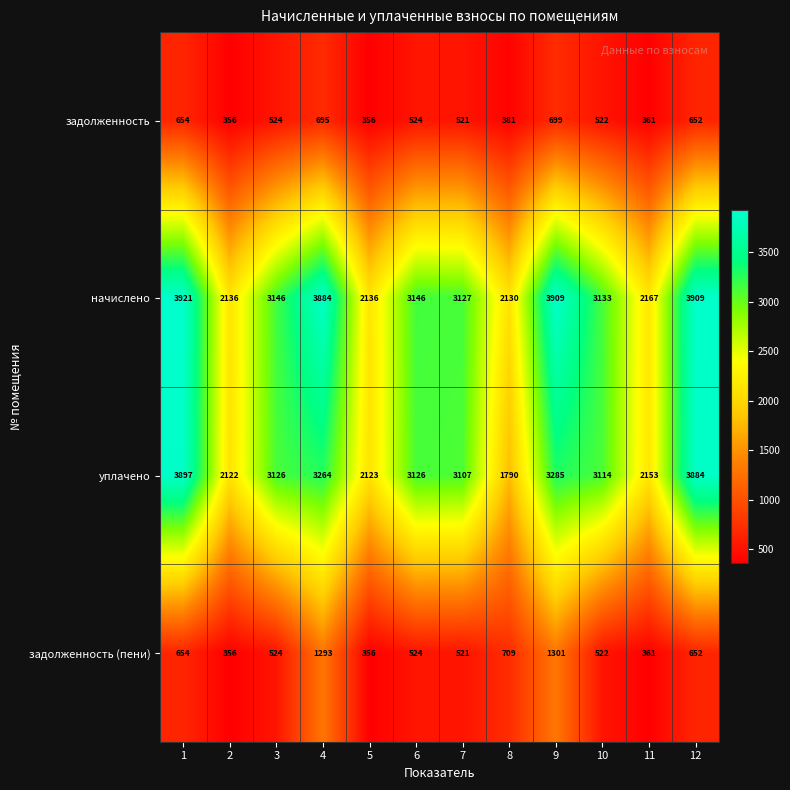

What is the lowest value of the задолженность series?

356